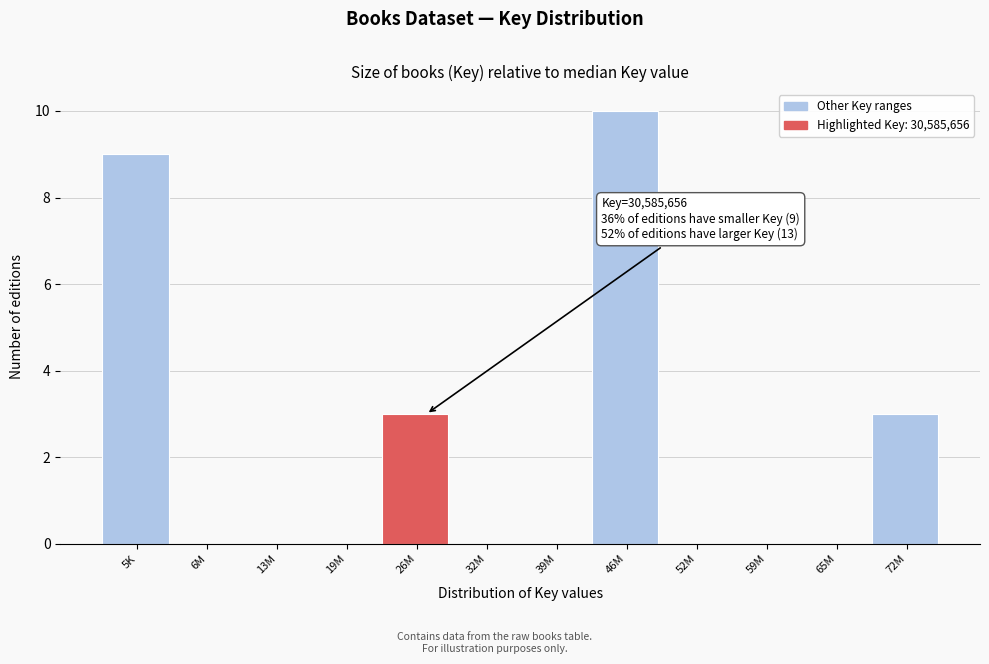

Reading left to right, what are all the values shown in this chart?

5K=9	6M=0	13M=0	19M=0	26M=3	32M=0	39M=0	46M=10	52M=0	59M=0	65M=0	72M=3